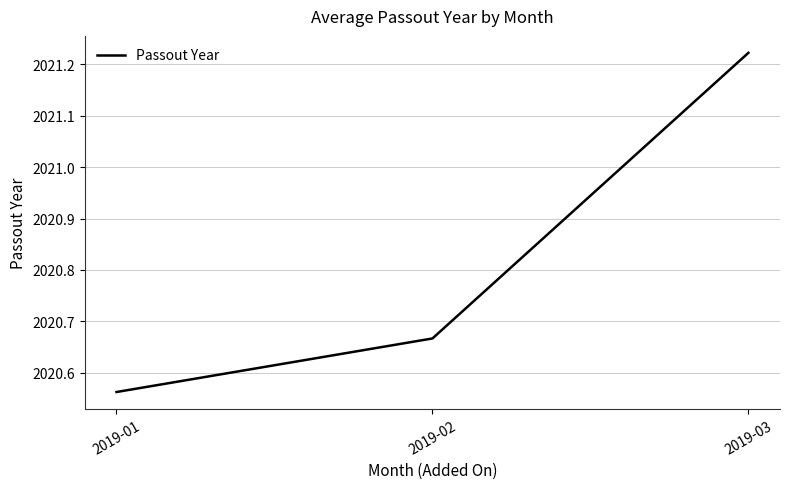

Where is the data nearest to the value 2020?

2019-01